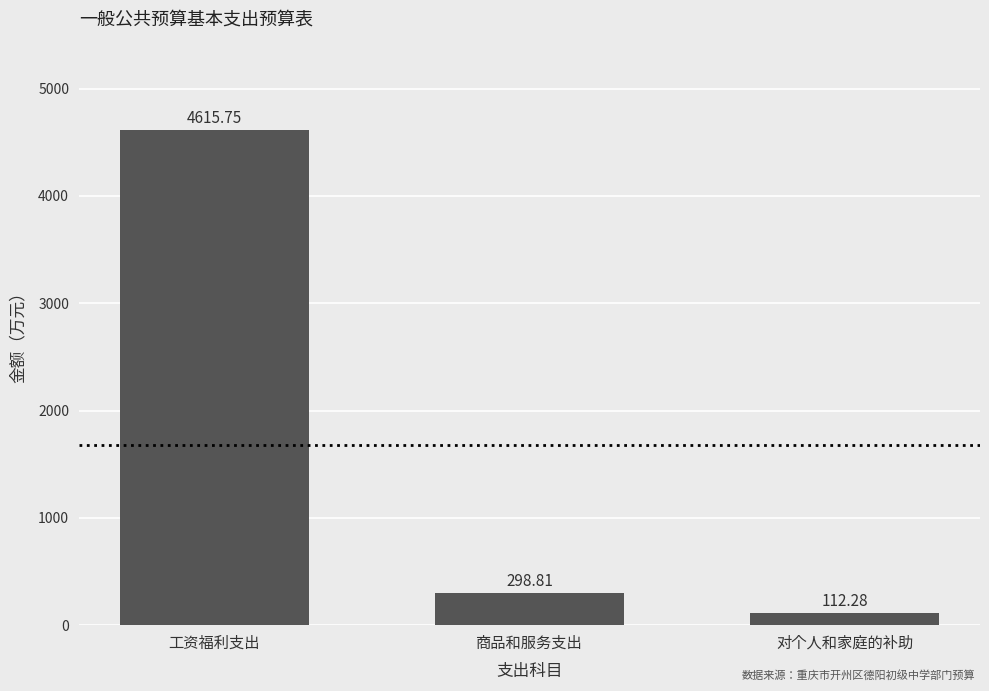

What is the difference between the maximum and minimum values?

4503.5